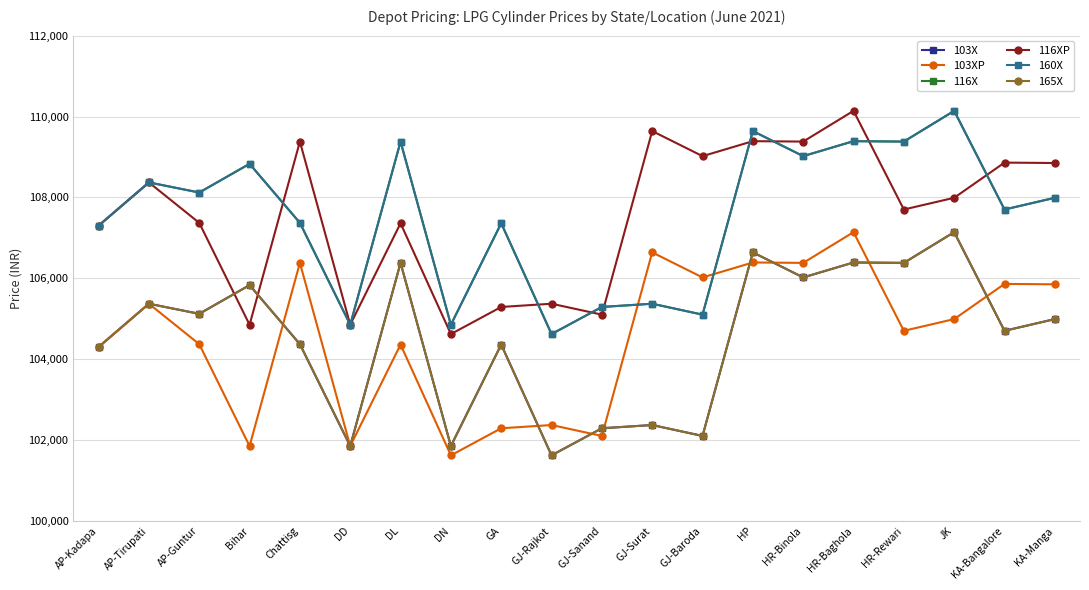

How many series are shown in this chart?

6